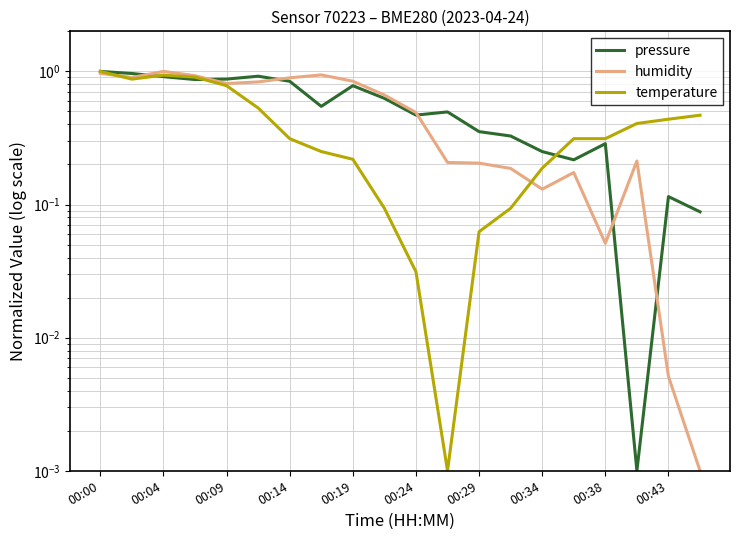

At how many categories does at least one series exceed 0?

20